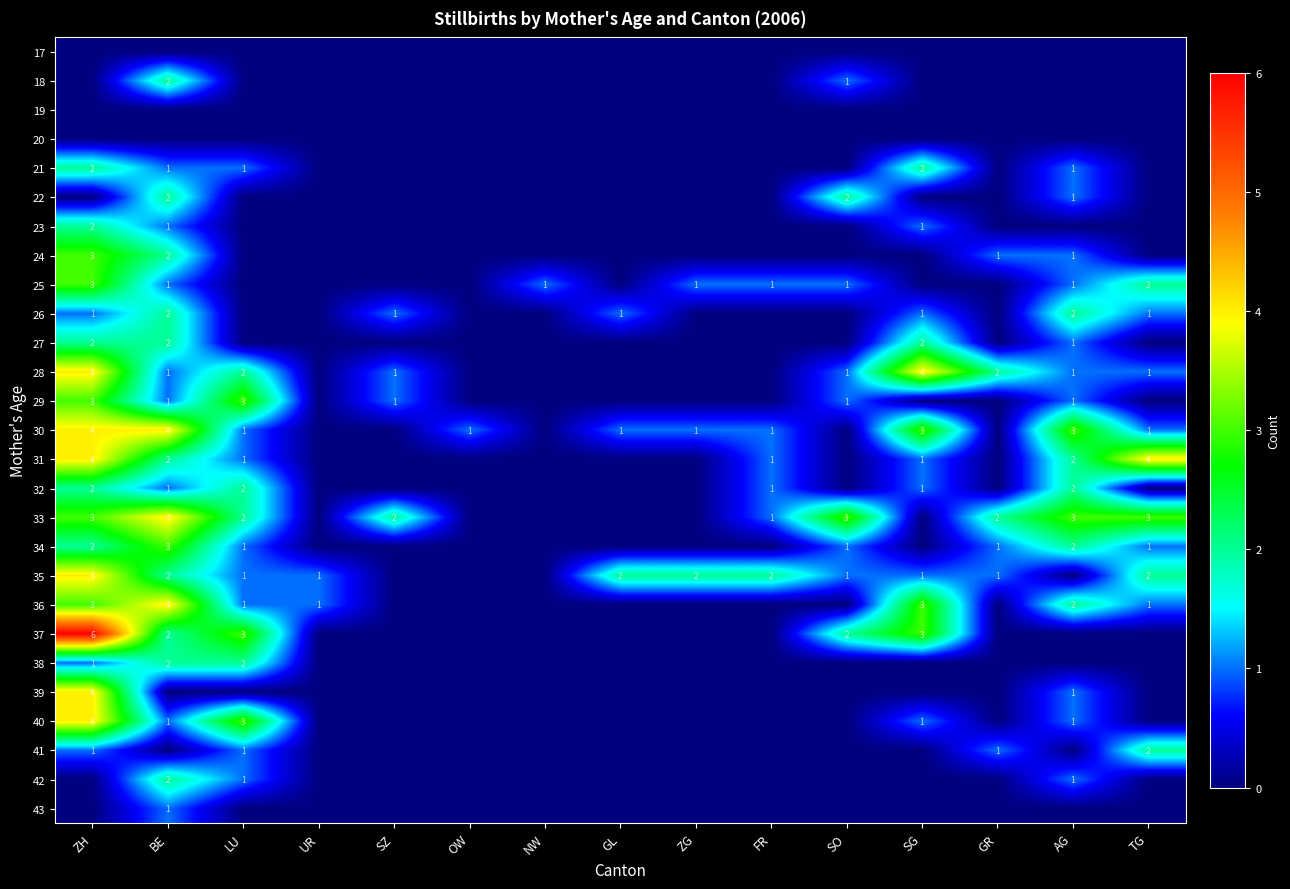

True or false: 32 has a value of 2 at FR.

False